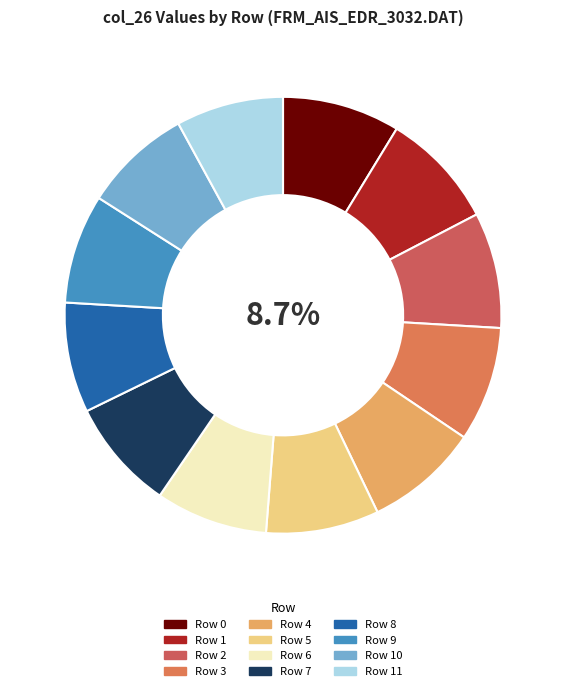

How many segments does this pie chart have?

12